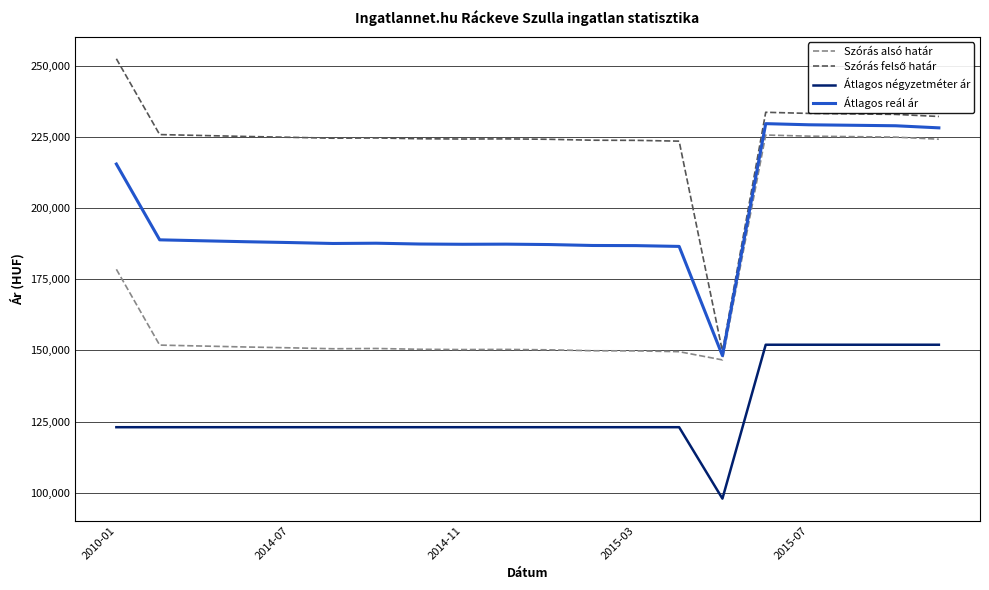

True or false: Szórás alsó határ and Átlagos négyzetméter ár cross at least once.

False